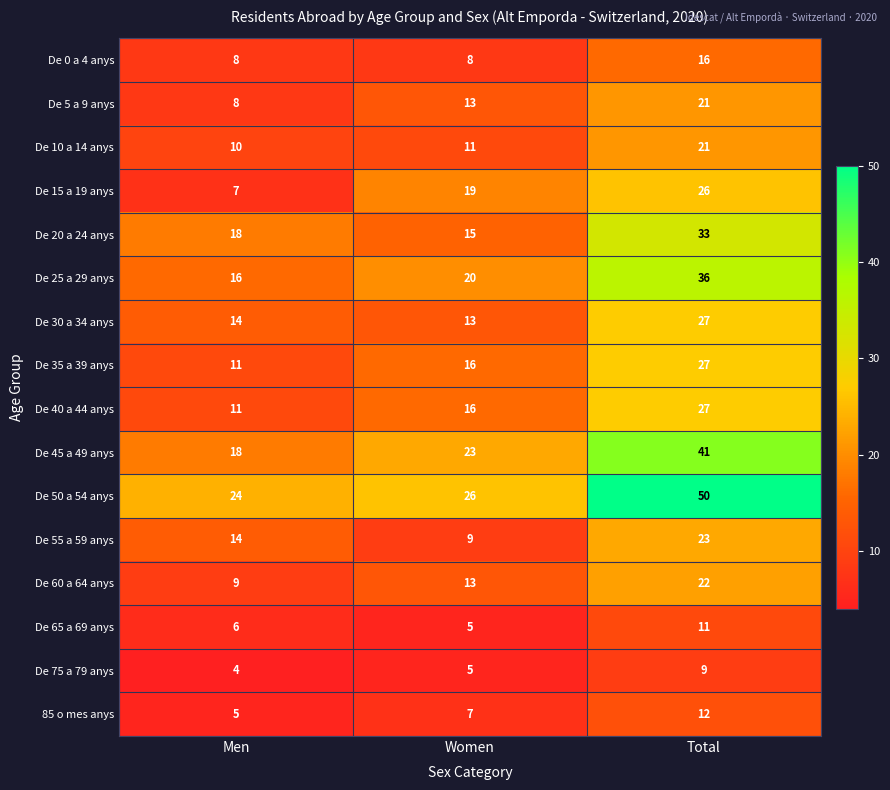

At how many categories does at least one series exceed 18?

3